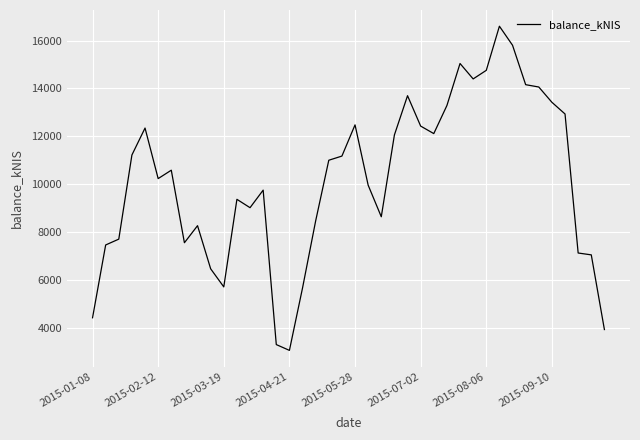

How many values are below 10582?

20